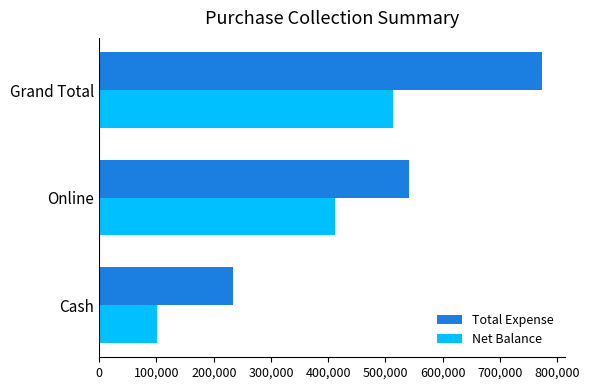

List the labels in order of Net Balance value, largest first.

Grand Total, Online, Cash